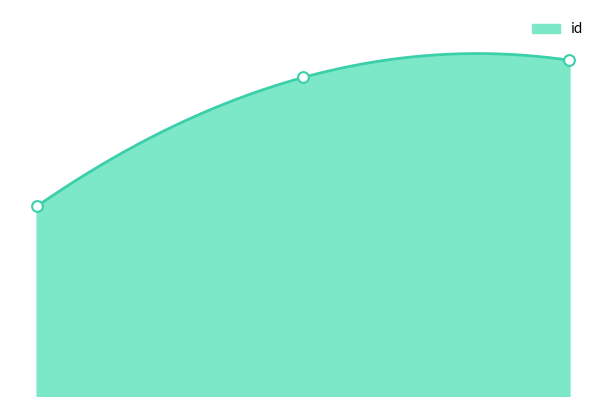

What is the ratio of the value at 0.00 to the value at 2.00?

0.6